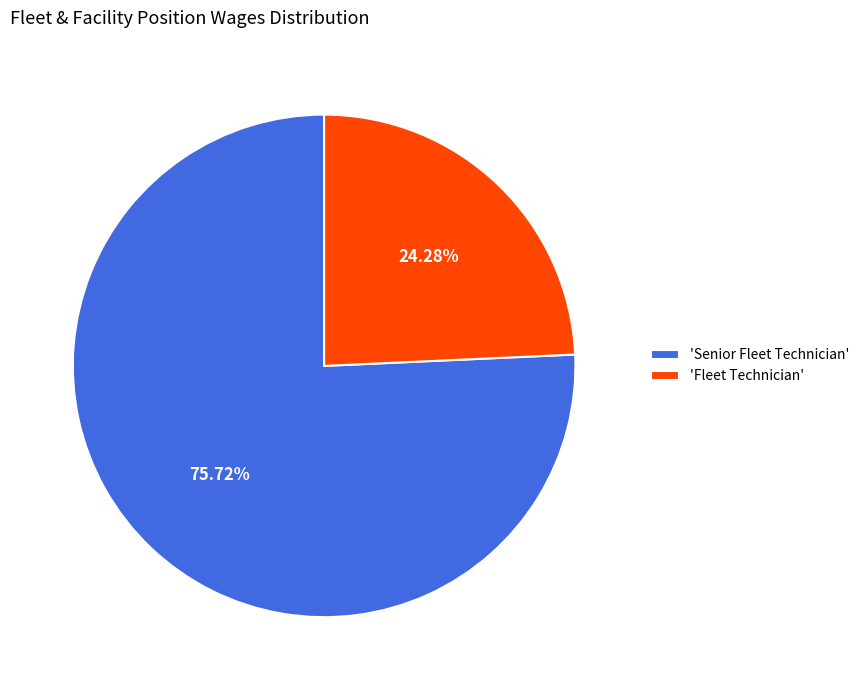

Do 'Senior Fleet Technician' and 'Fleet Technician' together represent more than half of the pie?

Yes